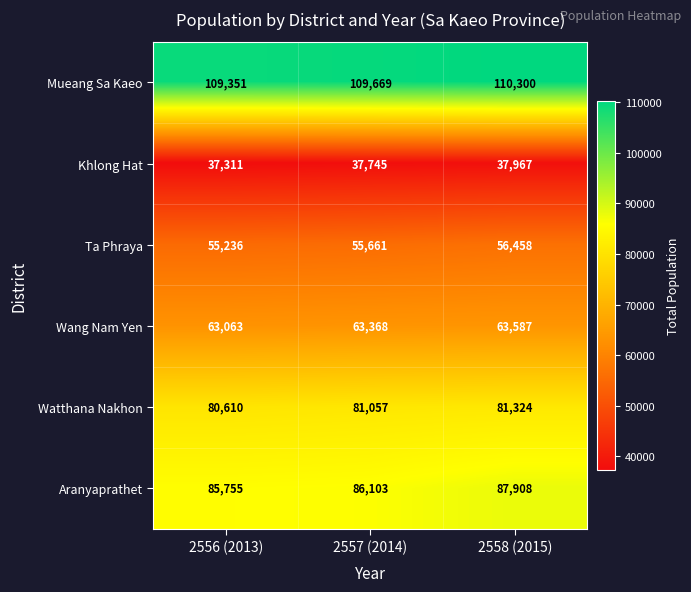

Which series has the largest total across all categories?

Mueang Sa Kaeo